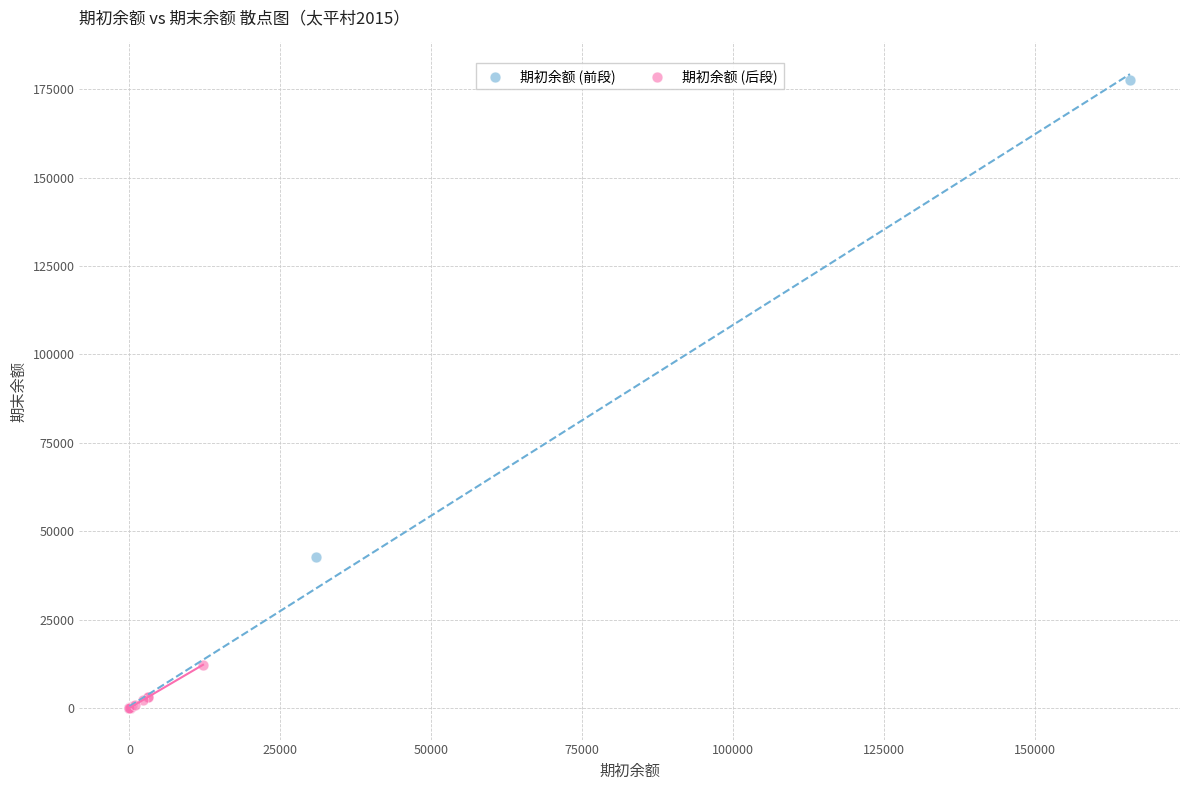

Which series contains the highest Y value?

期初余额 (前段)